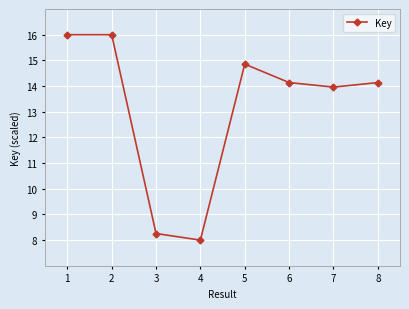

Where does the data first go above 14?

1